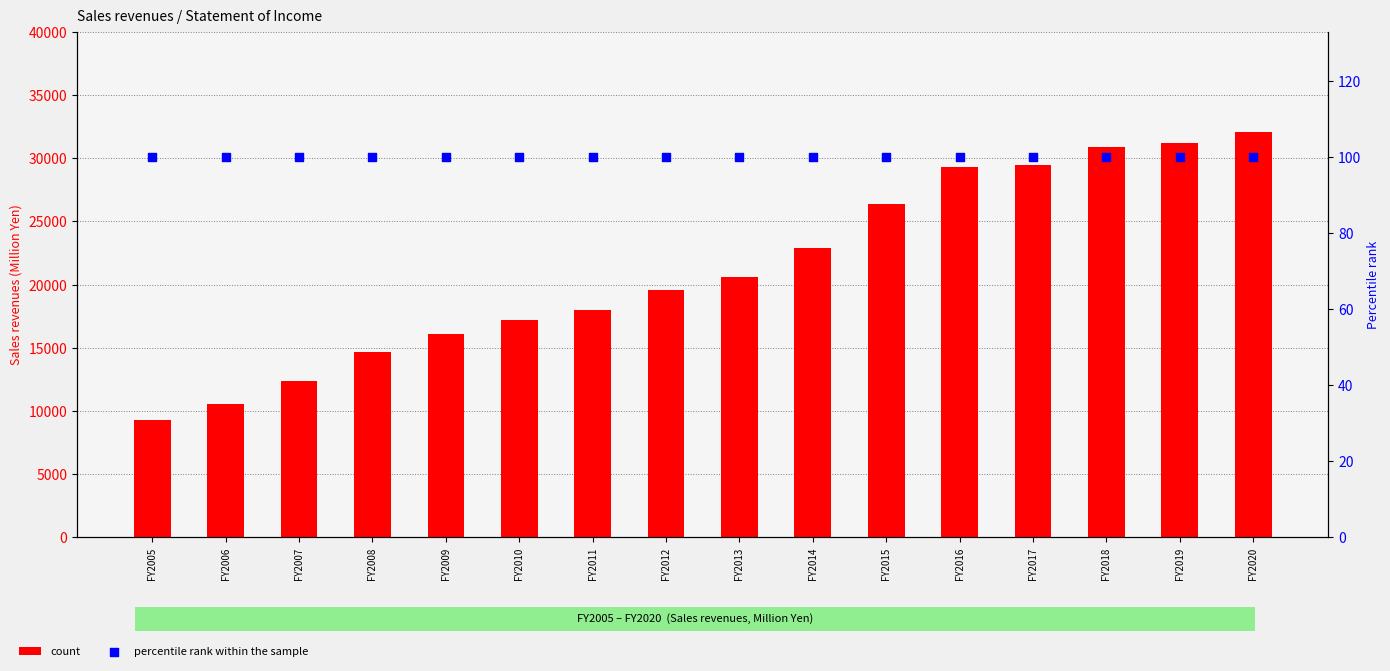

Which series has the largest Y range (max minus min)?

count